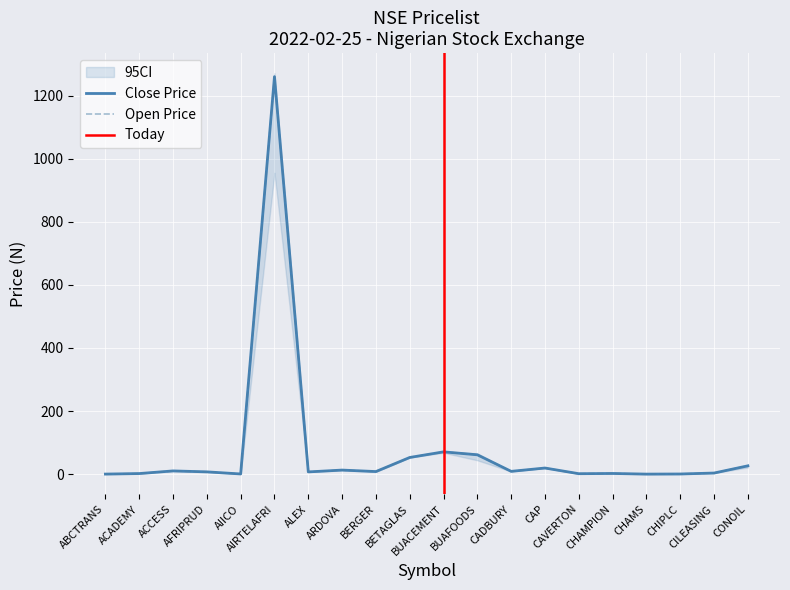

What is the difference between the second highest and second lowest values in the Close series?

70.4